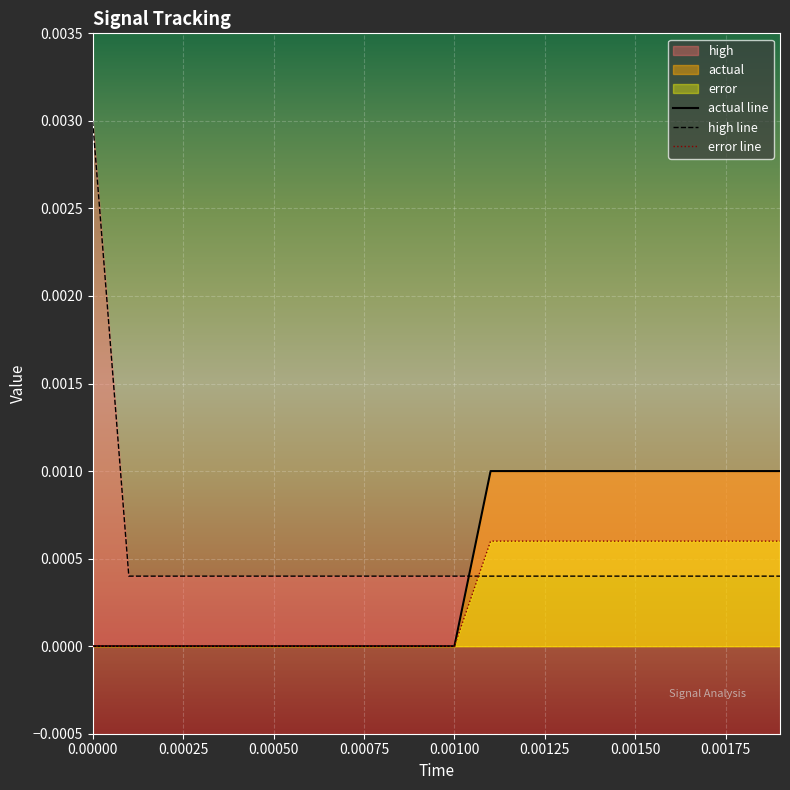

Is it true that error equals 0.0 at 0.00025?

True